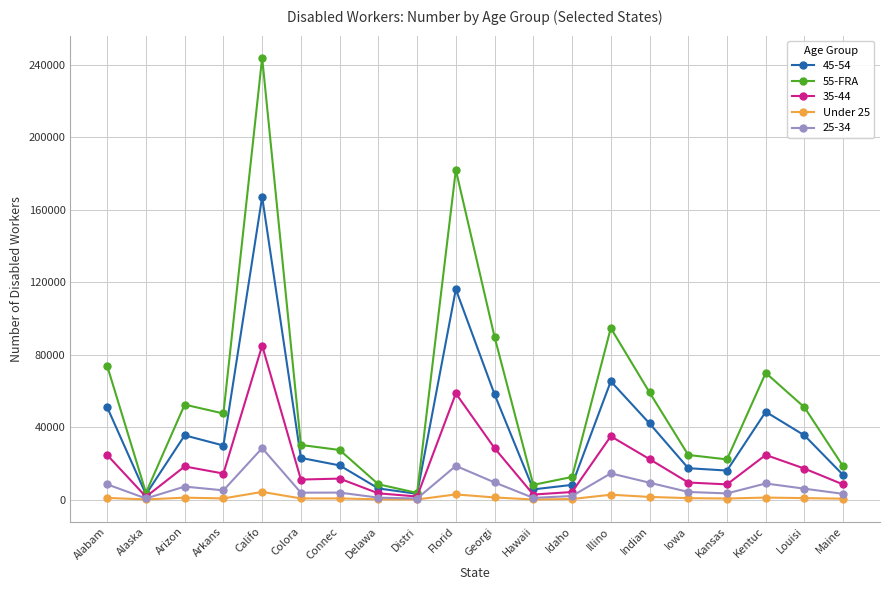

What are all the series names shown in the legend?

45-54, 55-FRA, 35-44, Under 25, 25-34